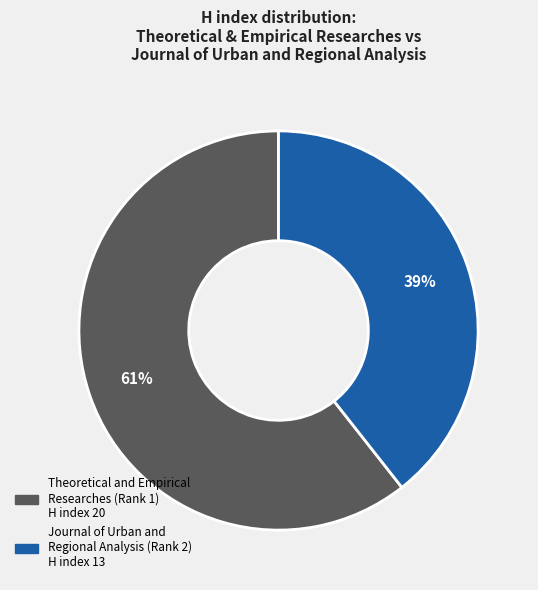

To the nearest percent, what is the average slice percentage?

50%